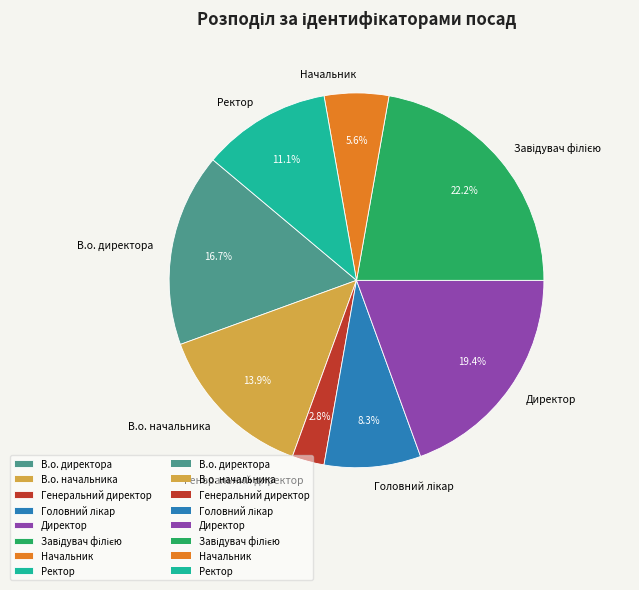

What percentage do В.о. начальника and В.о. директора together represent?

30.6%